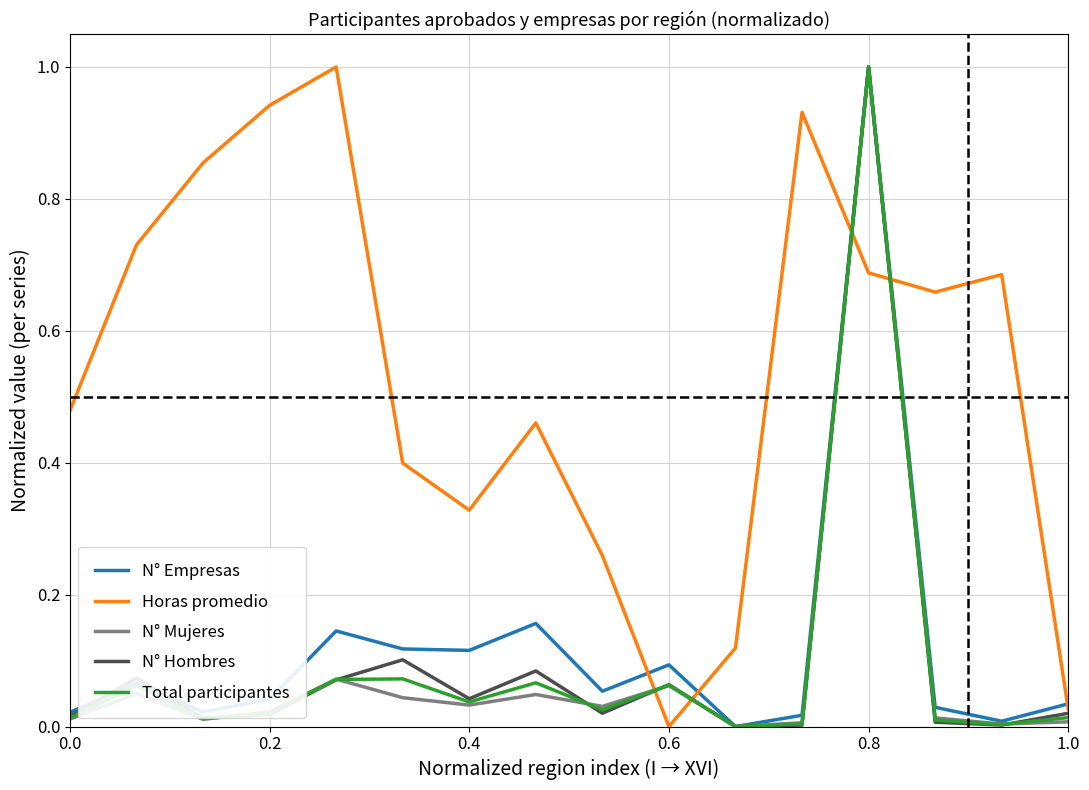

At how many categories does at least one series exceed 0?

16